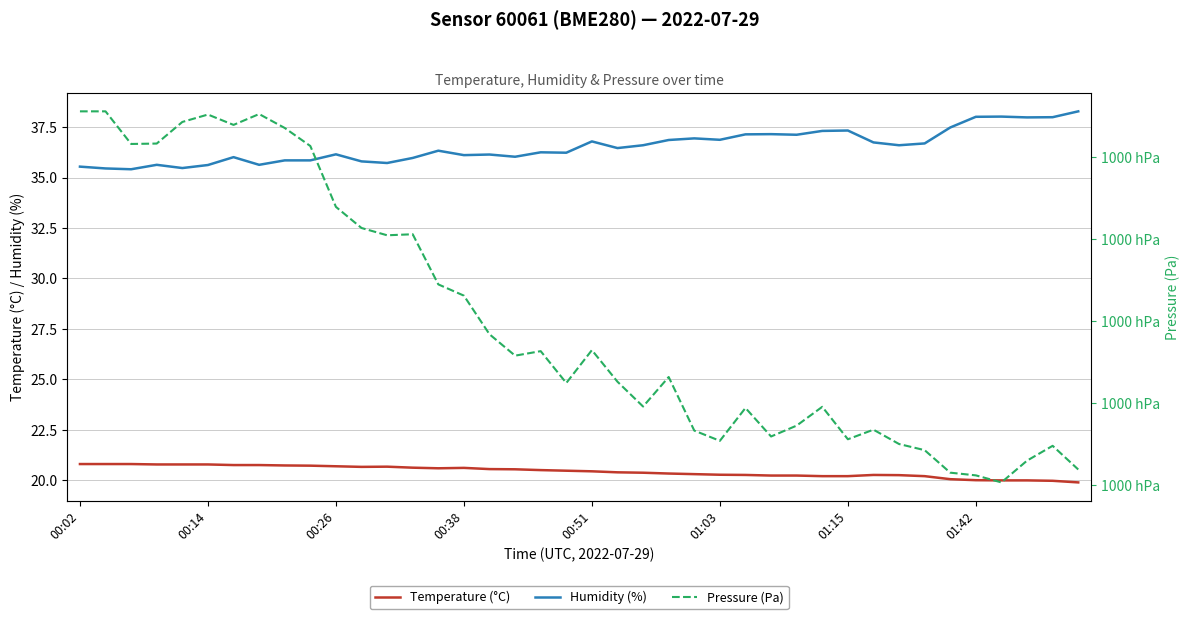

At which category is the sum across all series the highest?

00:02